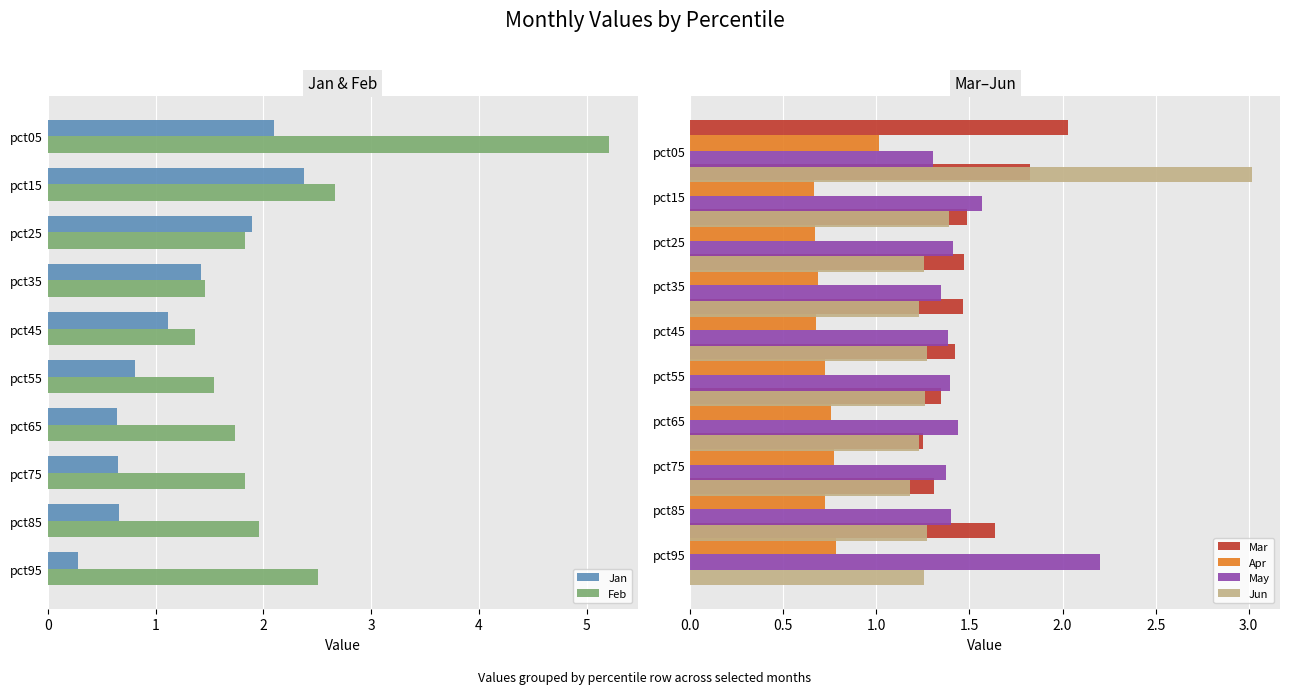

Reading left to right, extract all data points from this chart.

Jan: 2.1	2.4	1.9	1.4	1.1	0.8	0.6	0.6	0.7	0.3
Feb: 5.2	2.7	1.8	1.5	1.4	1.5	1.7	1.8	2.0	2.5
Mar: 2.0	1.8	1.5	1.5	1.5	1.4	1.3	1.2	1.3	1.6
Apr: 1.0	0.7	0.7	0.7	0.7	0.7	0.8	0.8	0.7	0.8
May: 1.3	1.6	1.4	1.3	1.4	1.4	1.4	1.4	1.4	2.2
Jun: 3.0	1.4	1.3	1.2	1.3	1.3	1.2	1.2	1.3	1.3